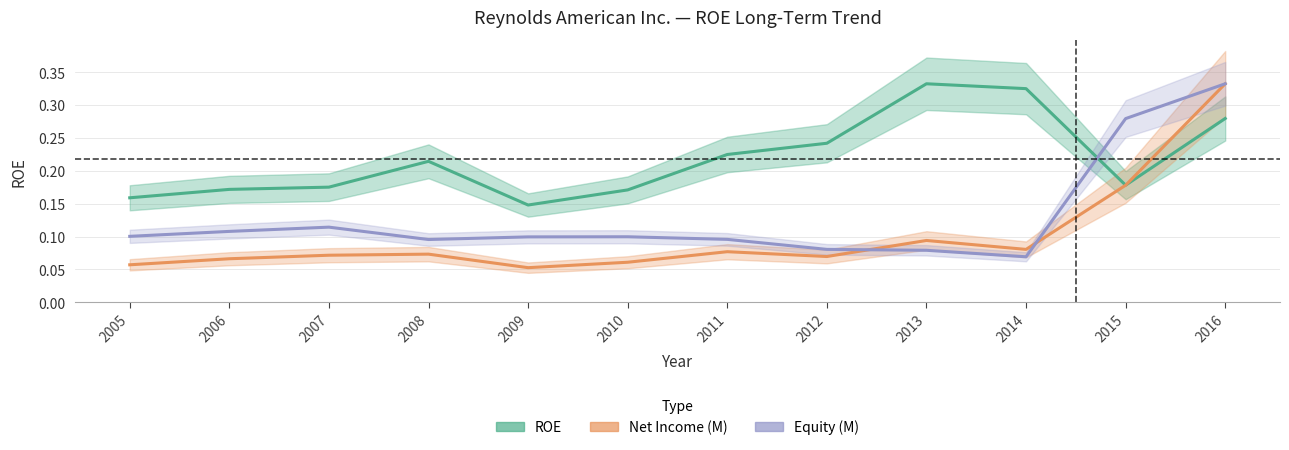

At which label does Equity (M) reach its minimum?

2014